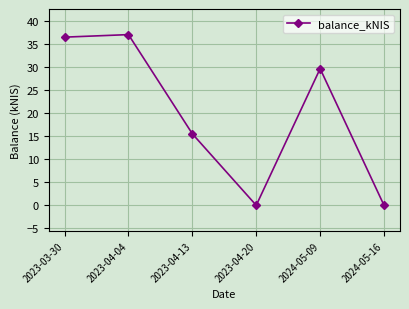

Between 2023-03-30 and 2023-04-13, which is larger?

2023-03-30